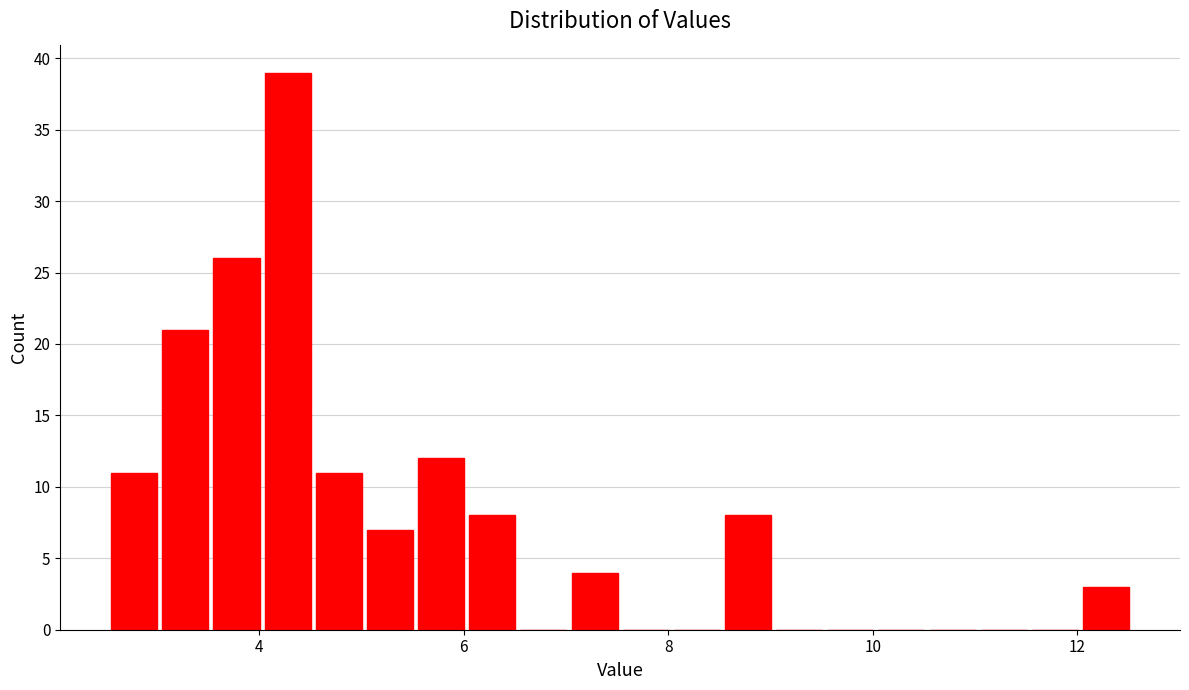

Around what value on the x-axis is the tallest bar? Give the approximate position of its centre, as read against the axis.

4.2